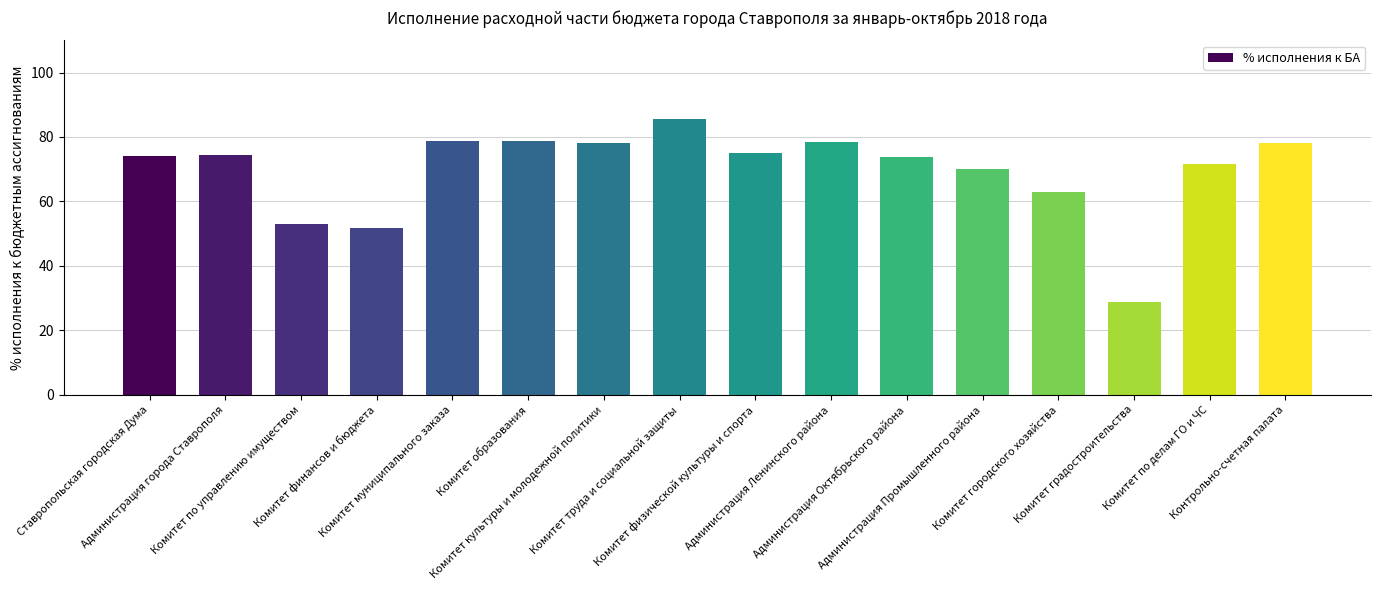

What is the greatest value displayed?

85.6